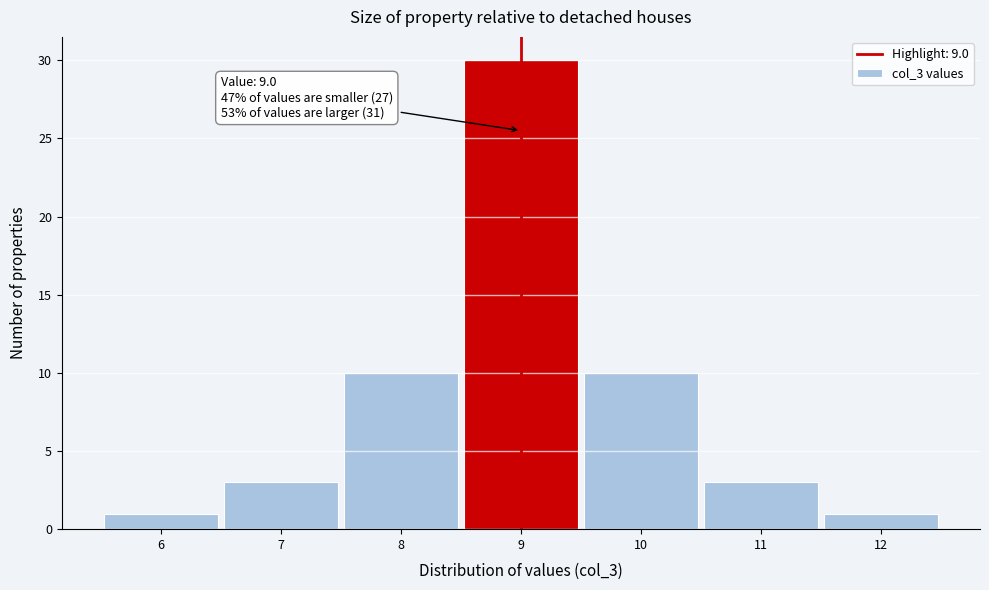

Which range on the x-axis has the tallest bar?

8.5 to 9.5